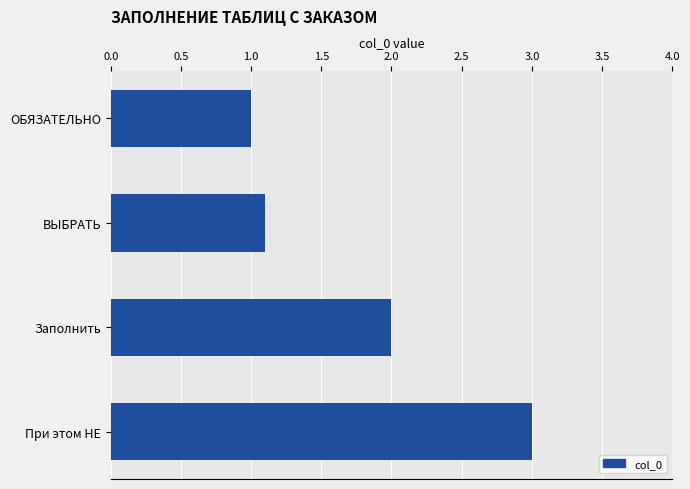

Does the chart contain any negative values?

No